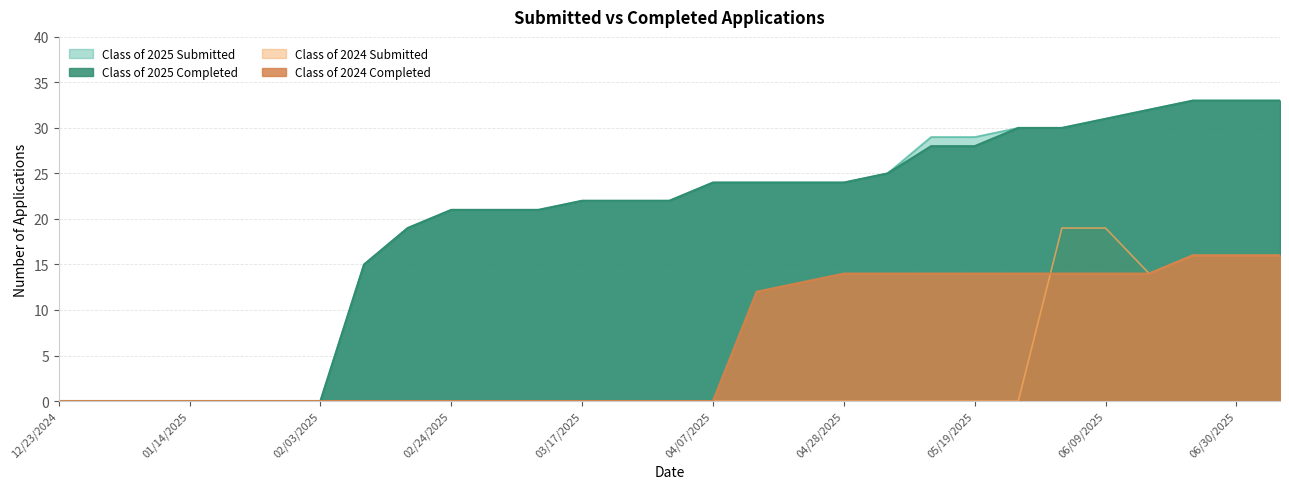

The Class of 2024 Submitted series shows 11 at 03/10/2025. True or false?

False